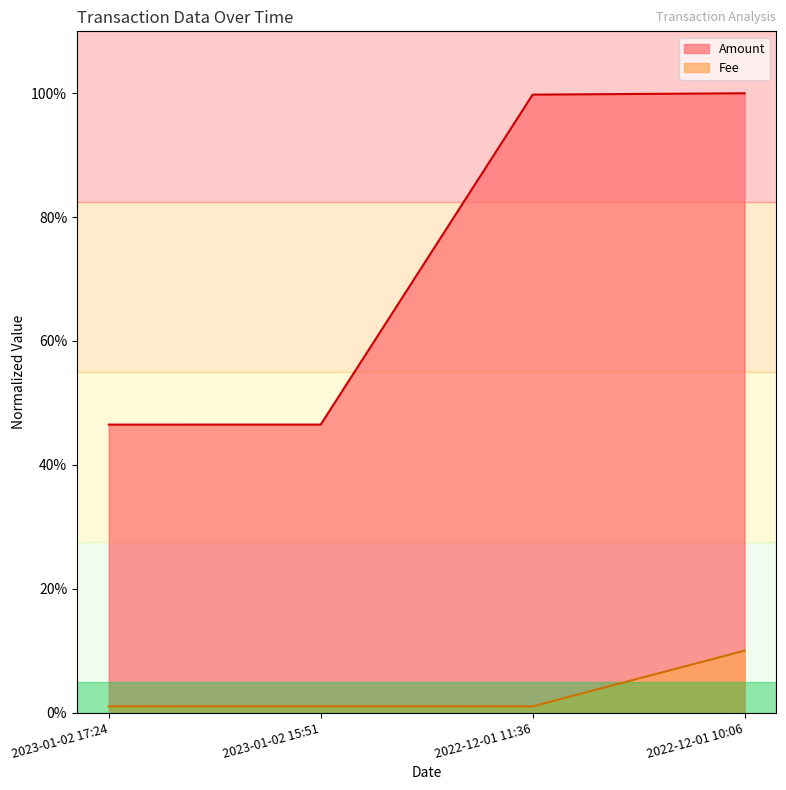

Reading right to left, transcribe all the data shown in this chart.

Amount: 2022-12-01 10:06=100.0	2022-12-01 11:36=99.8	2023-01-02 15:51=46.5	2023-01-02 17:24=46.5
Fee: 2022-12-01 10:06=10.0	2022-12-01 11:36=1.0	2023-01-02 15:51=1.0	2023-01-02 17:24=1.0